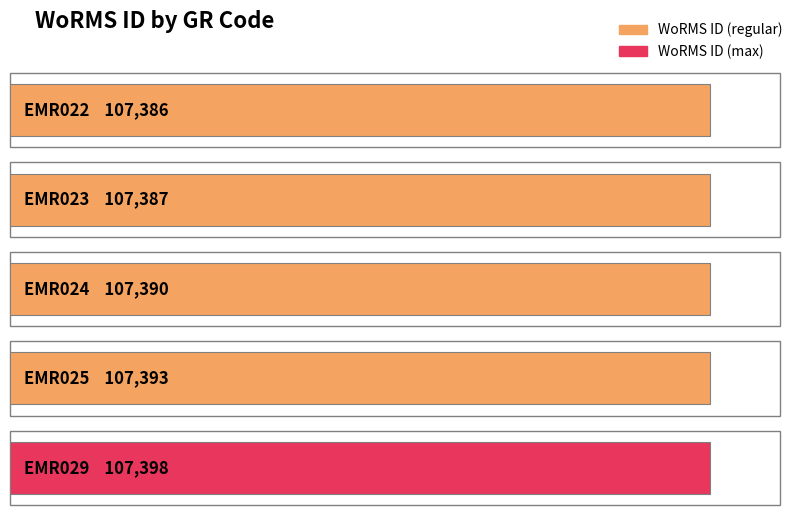

Is it true that the value at EMR029 is 107398?

True